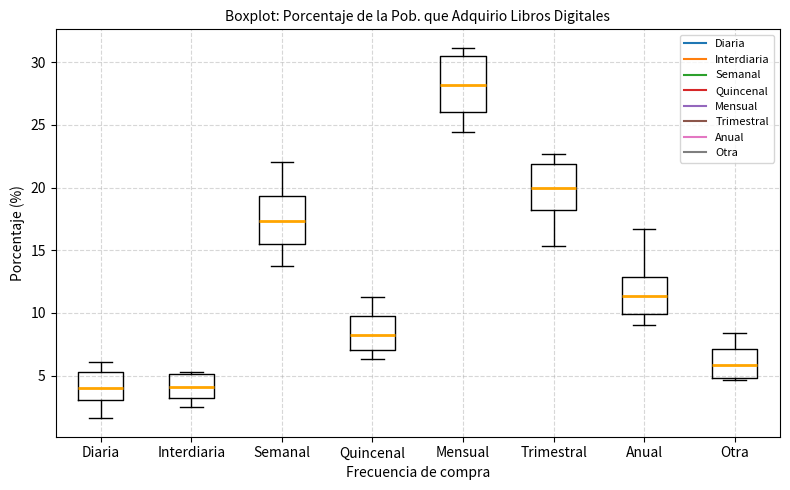

Where is the upper edge of the box for Trimestral on the y-axis? The values are not printed on the chart, so give them approximately, as read against the axis.

22.0